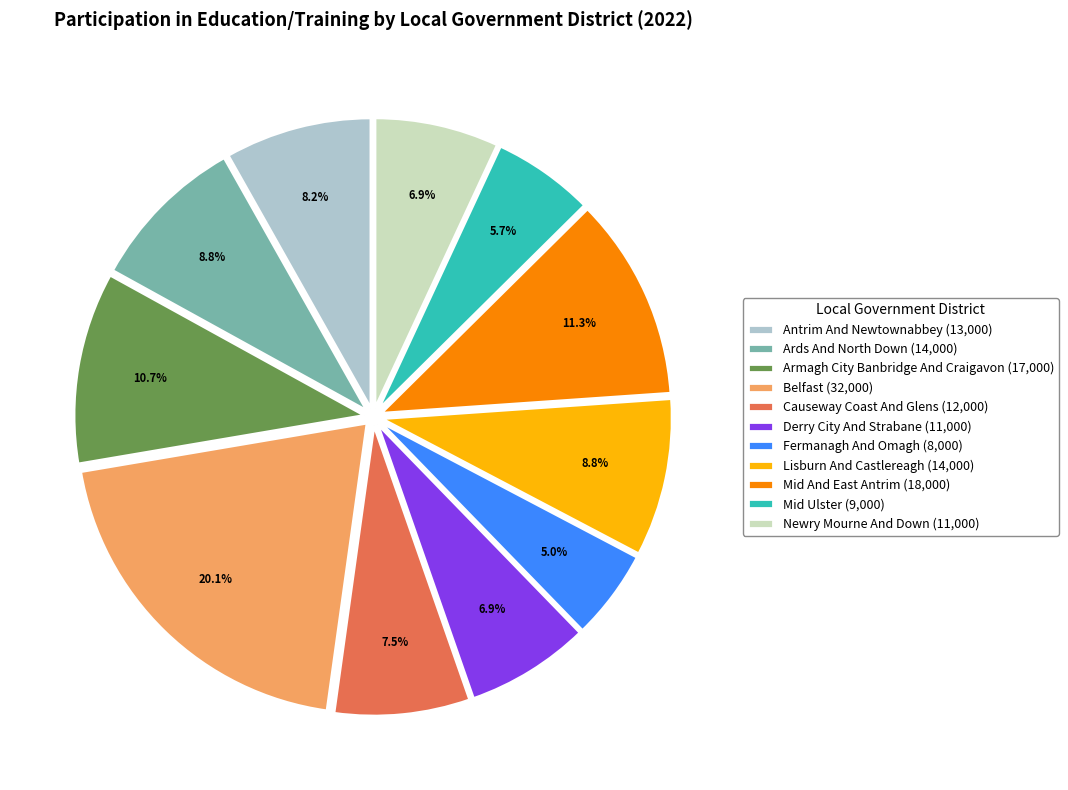

Between Belfast and Armagh City Banbridge And Craigavon, which is larger?

Belfast